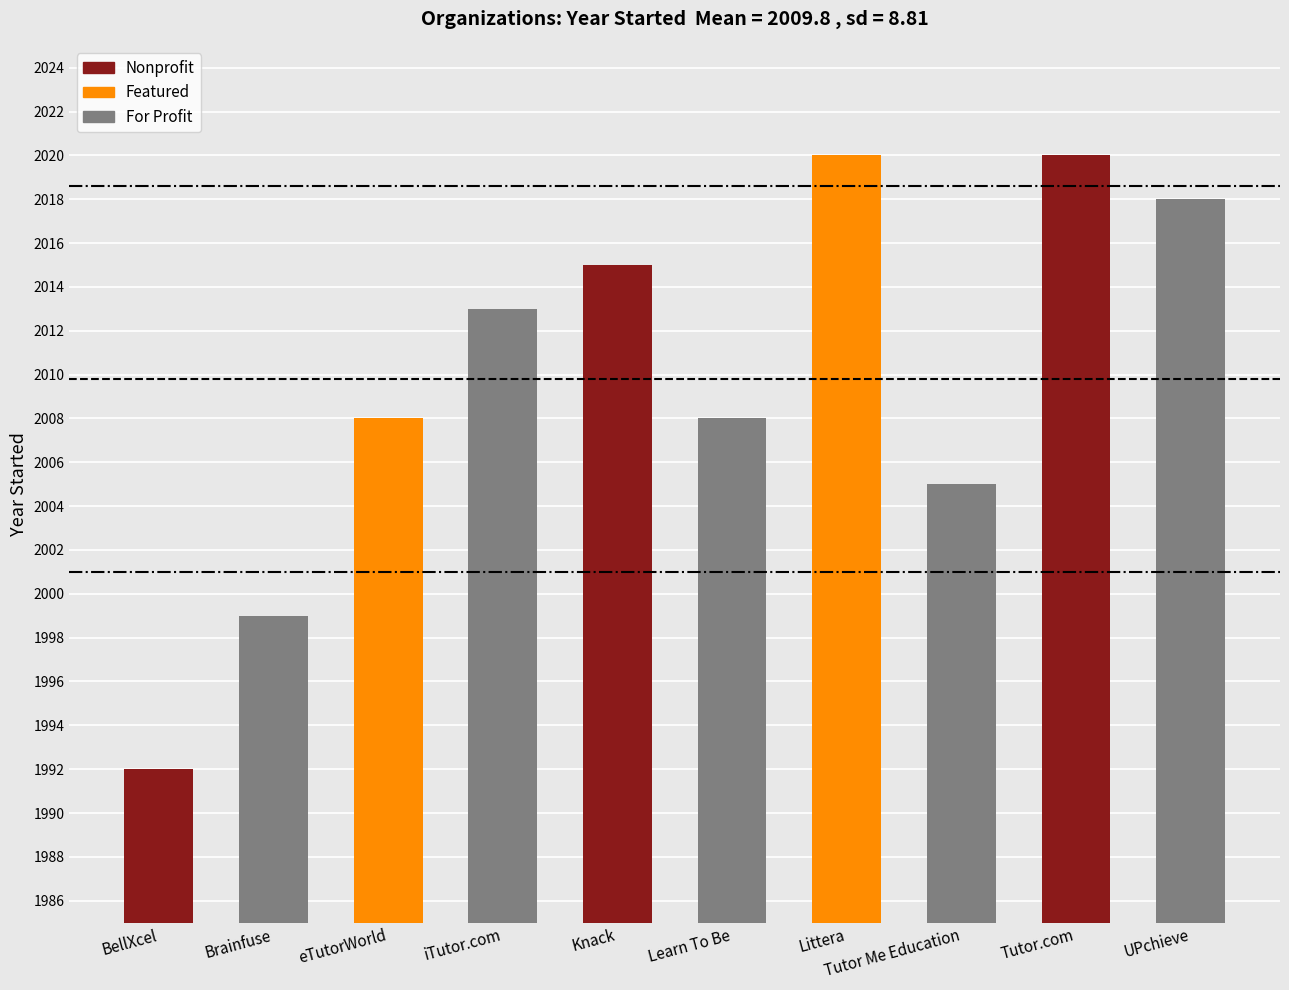

What is the change in value from iTutor.com to Learn To Be?

-5